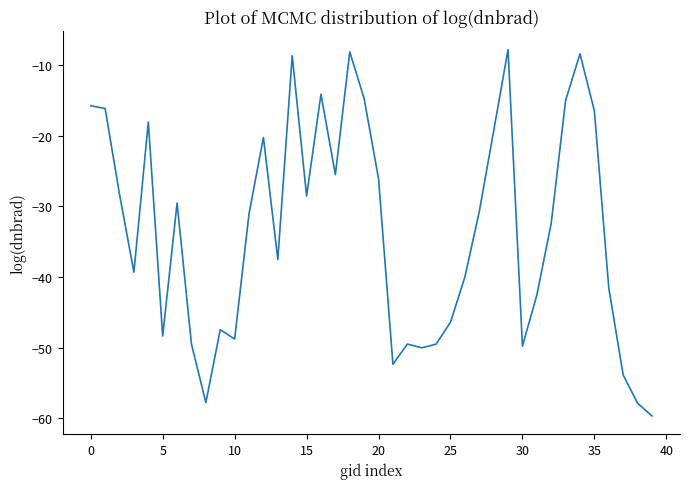

What is the minimum value shown in the chart?

-59.7